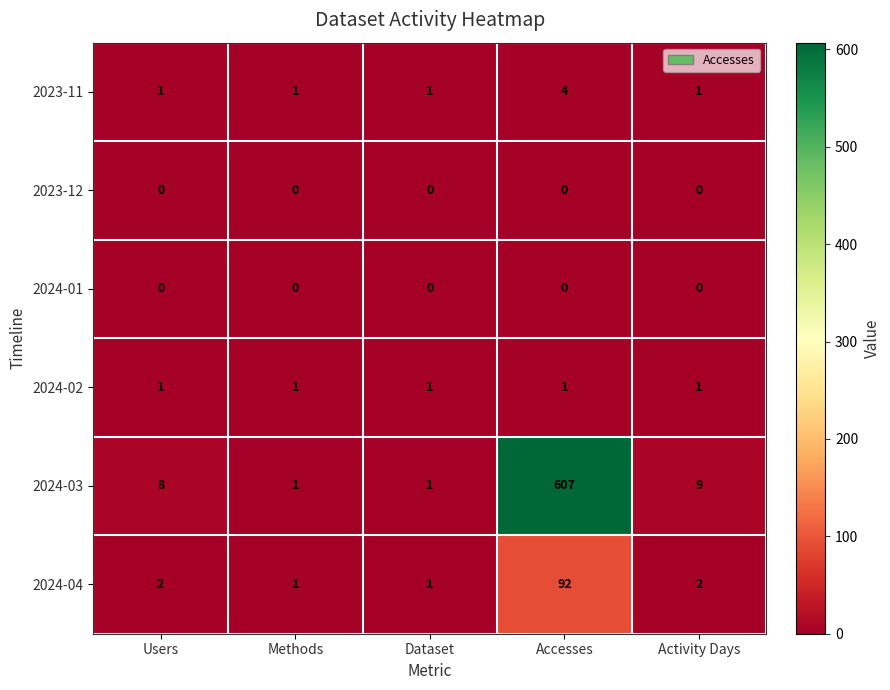

What is the difference between the maximum and minimum values in the 2024-04 series?

91